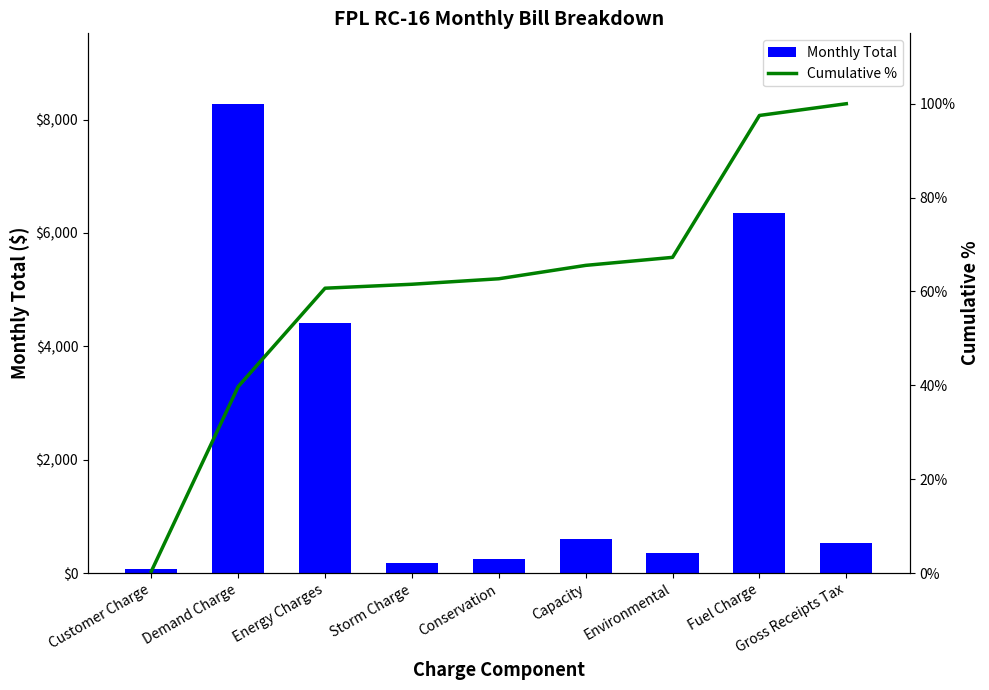

Reading left to right, transcribe all the data shown in this chart.

Monthly Total: Customer Charge=77.2	Demand Charge=8280.0	Energy Charges=4408.5	Storm Charge=177.4	Conservation=246.0	Capacity=600.0	Environmental=359.2	Fuel Charge=6359.8	Gross Receipts Tax=525.9
Cumulative %: Customer Charge=0.4	Demand Charge=39.7	Energy Charges=60.7	Storm Charge=61.5	Conservation=62.7	Capacity=65.6	Environmental=67.3	Fuel Charge=97.5	Gross Receipts Tax=100.0